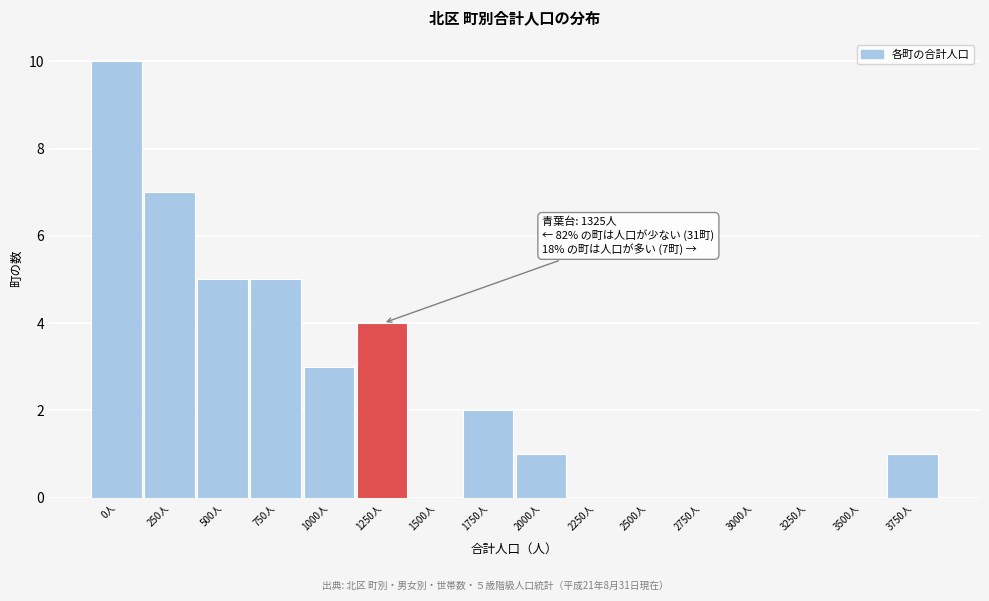

Reading right to left, what are all the values shown in this chart?

3750人=1	3500人=0	3250人=0	3000人=0	2750人=0	2500人=0	2250人=0	2000人=1	1750人=2	1500人=0	1250人=4	1000人=3	750人=5	500人=5	250人=7	0人=10